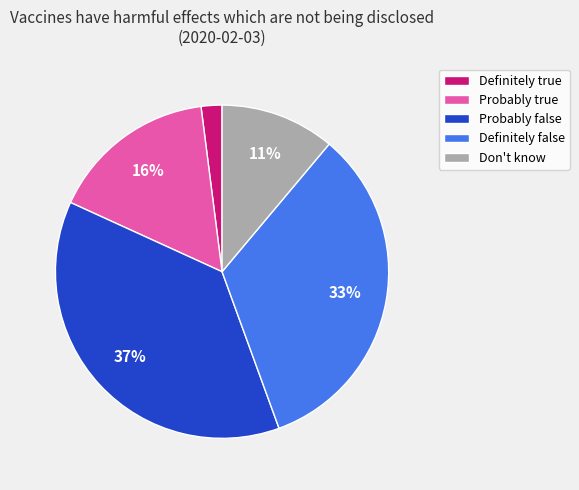

Is there a majority slice in this chart?

No